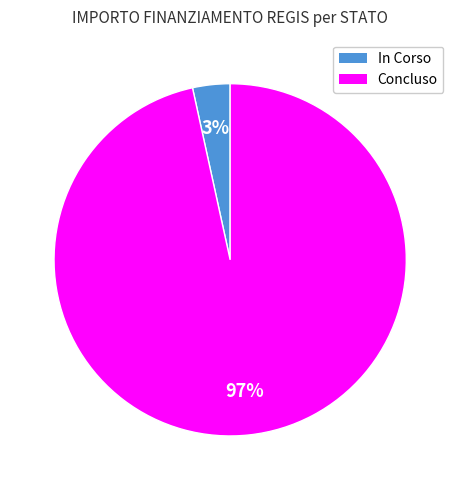

Is there a majority slice in this chart?

Yes